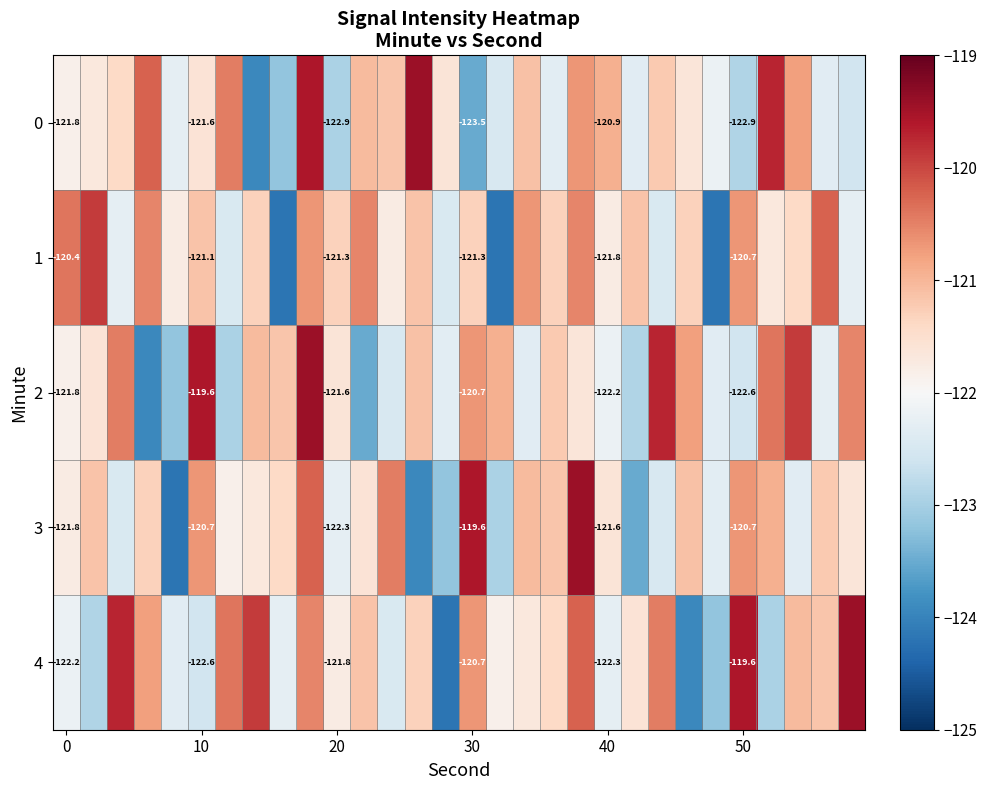

Which label corresponds to the smallest value in the chart?

8